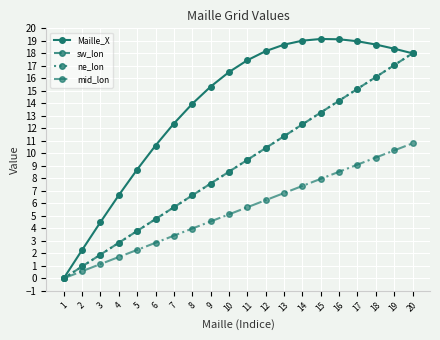

What is the sum of the mid_lon values at 18 and 10?

14.8